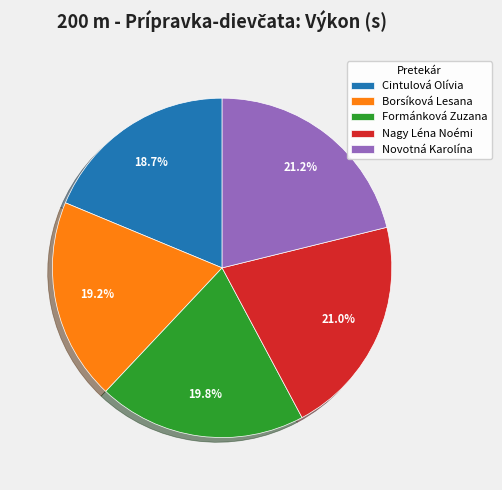

What percentage is NOT represented by Cintulová Olívia?

81.3%